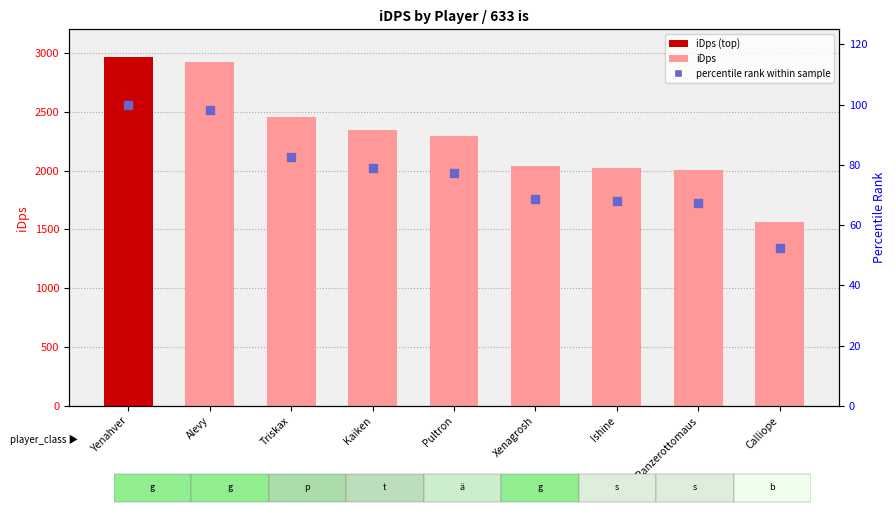

Which series reaches the minimum Y coordinate?

percentile rank within sample